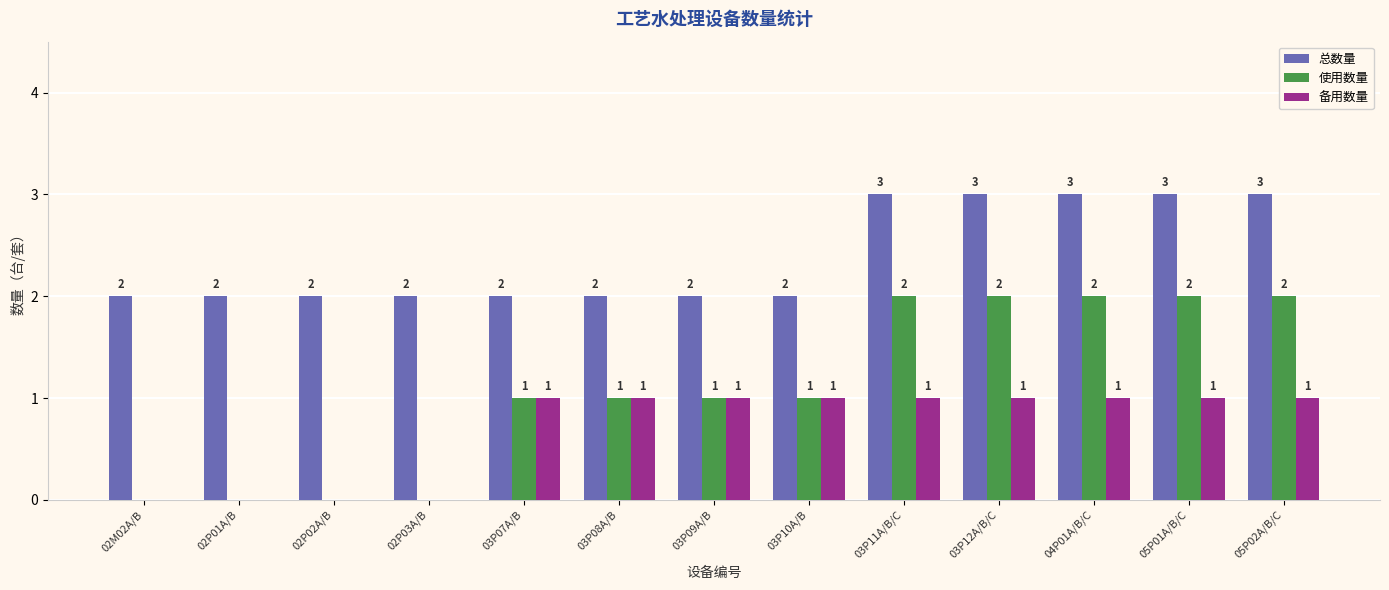

What is the sum of all 备用数量 values?

9